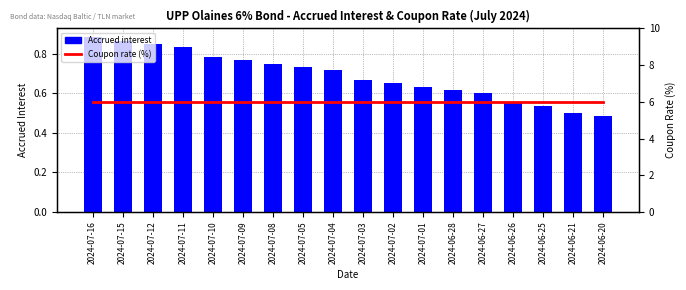

What is the value of the Accrued interest bar at the 7th from the left?

0.8